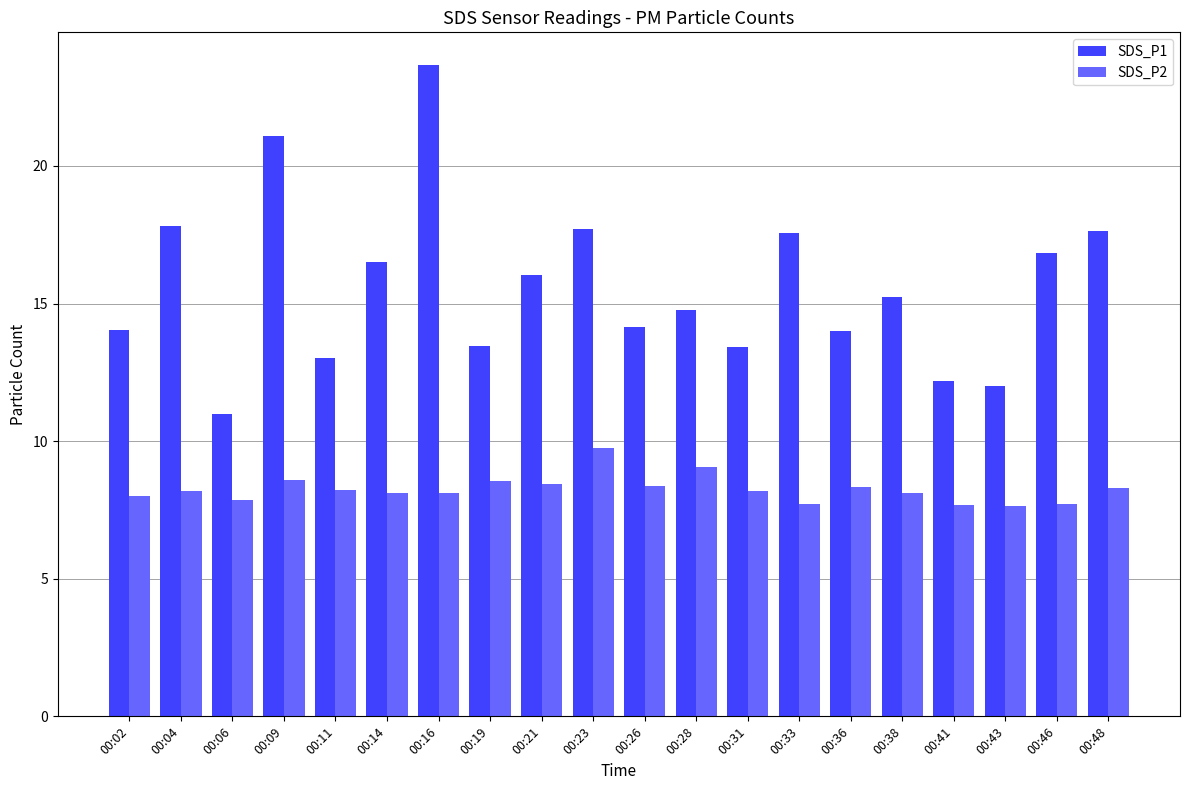

Which series has the largest range (max minus min)?

SDS_P1